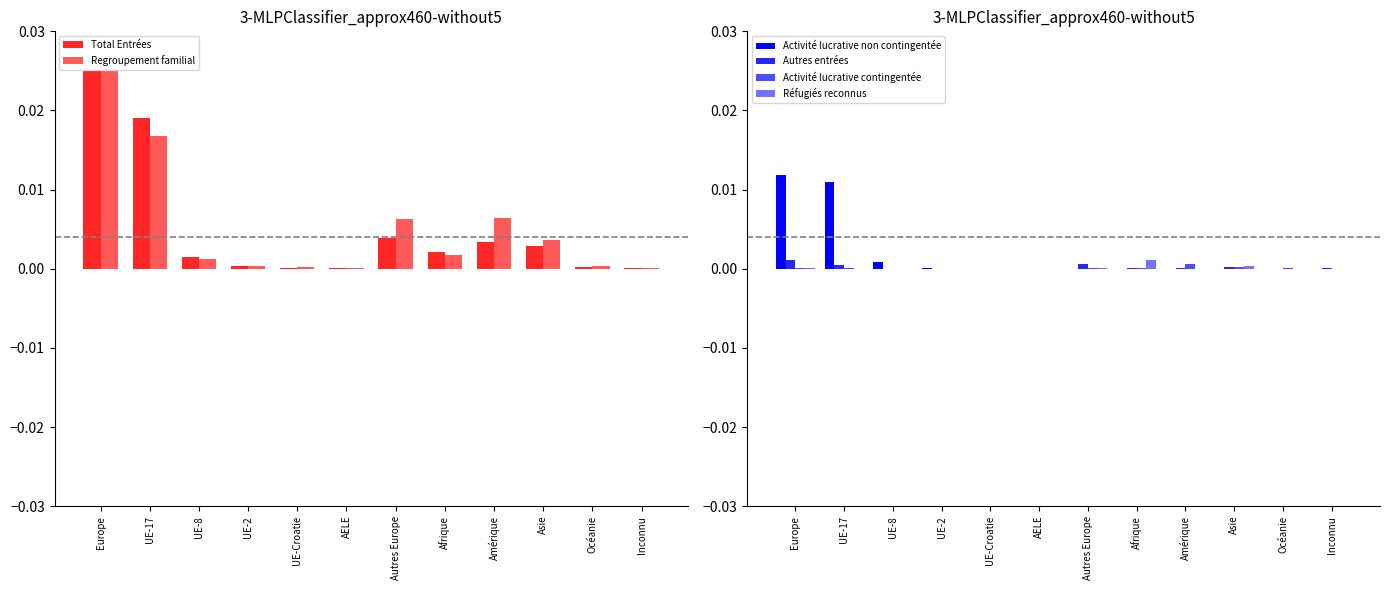

Does the chart contain any negative values?

No